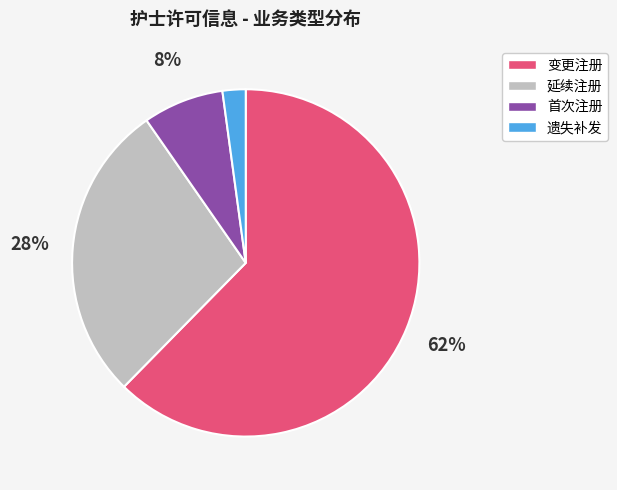

Is there any slice that represents more than half of the pie?

Yes